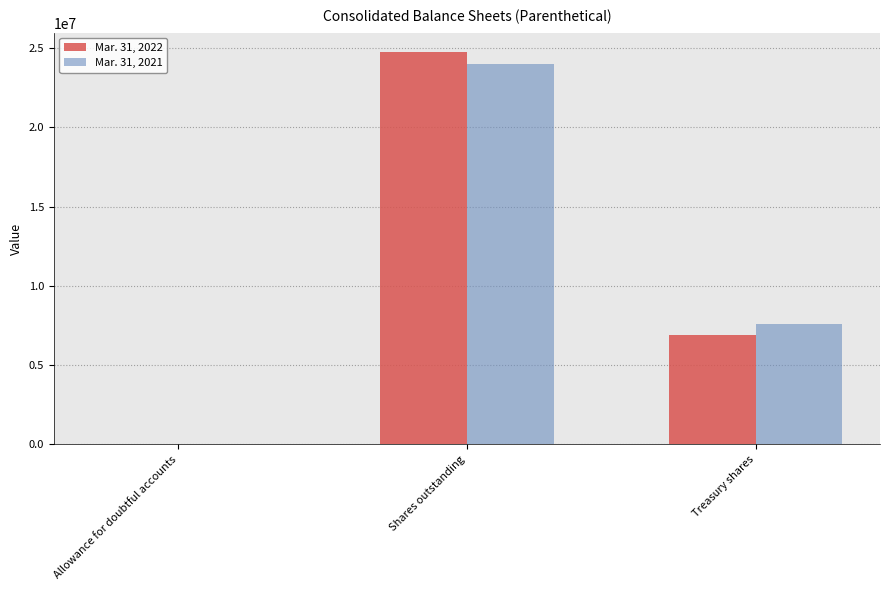

The value of Mar. 31, 2021 at Treasury shares is 7596104. True or false?

True